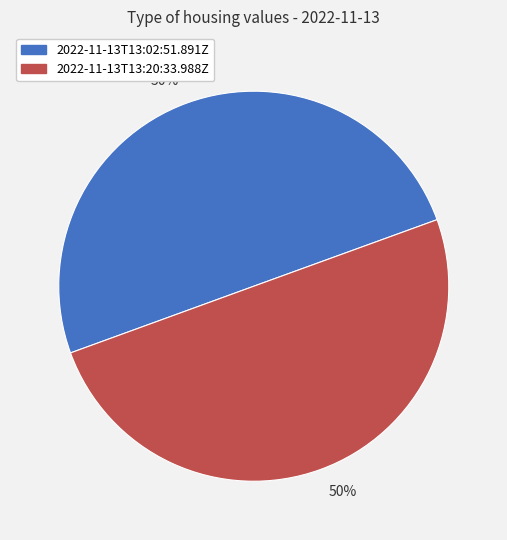

To the nearest percent, what portion does 2022-11-13T13:20:33.988Z represent?

50%